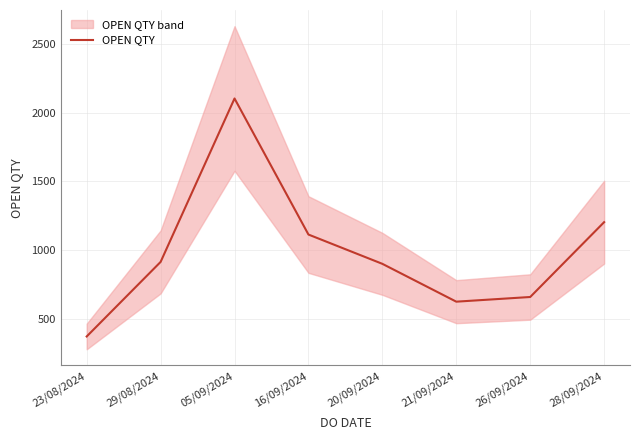

How many values are below 915?

4